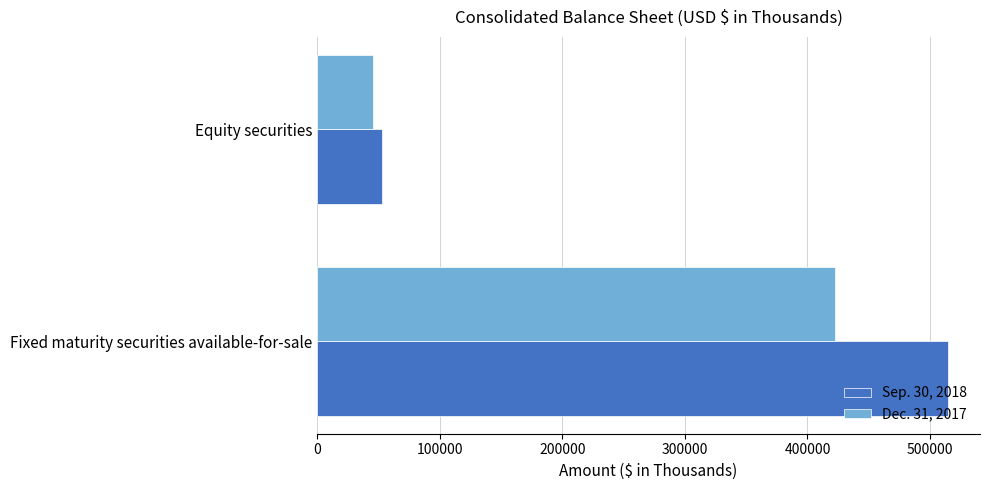

How many distinct data groups are displayed?

2